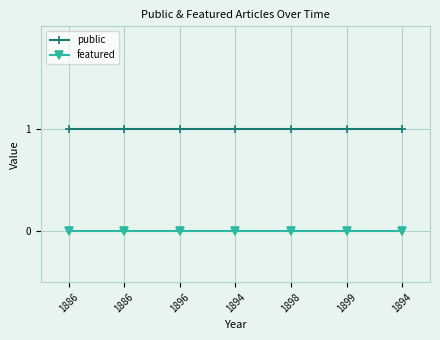

What are all the series names shown in the legend?

public, featured